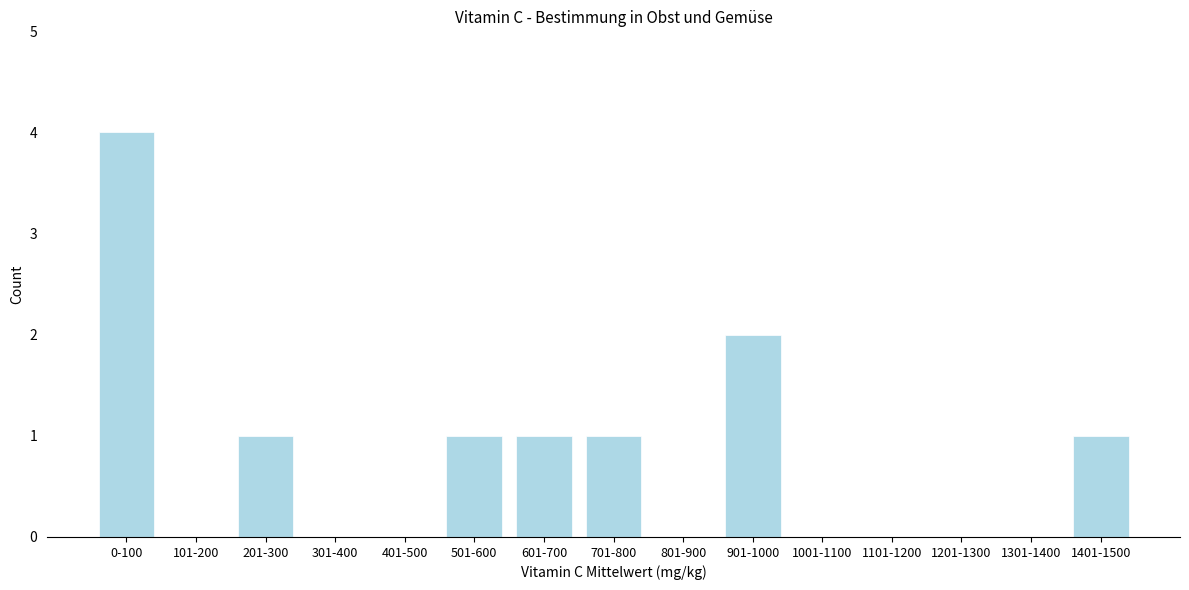

Reading left to right, extract all data points from this chart.

0-100=4	101-200=0	201-300=1	301-400=0	401-500=0	501-600=1	601-700=1	701-800=1	801-900=0	901-1000=2	1001-1100=0	1101-1200=0	1201-1300=0	1301-1400=0	1401-1500=1